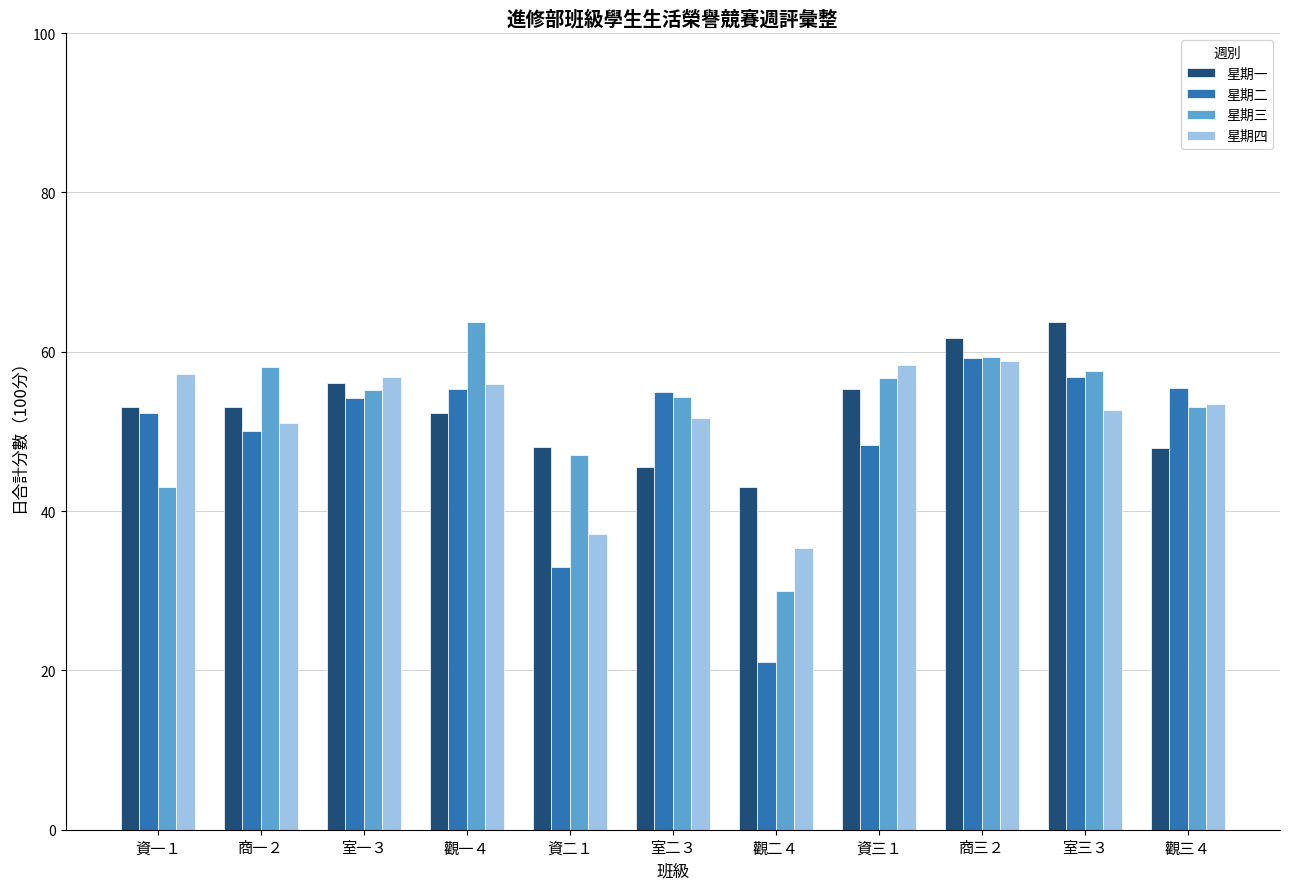

What is the difference between the highest and lowest values at 資三１?

10.0